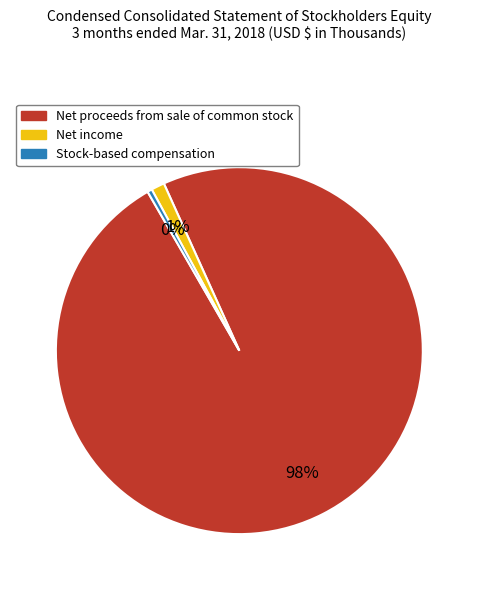

Which has a higher value, Net income or Stock-based compensation?

Net income